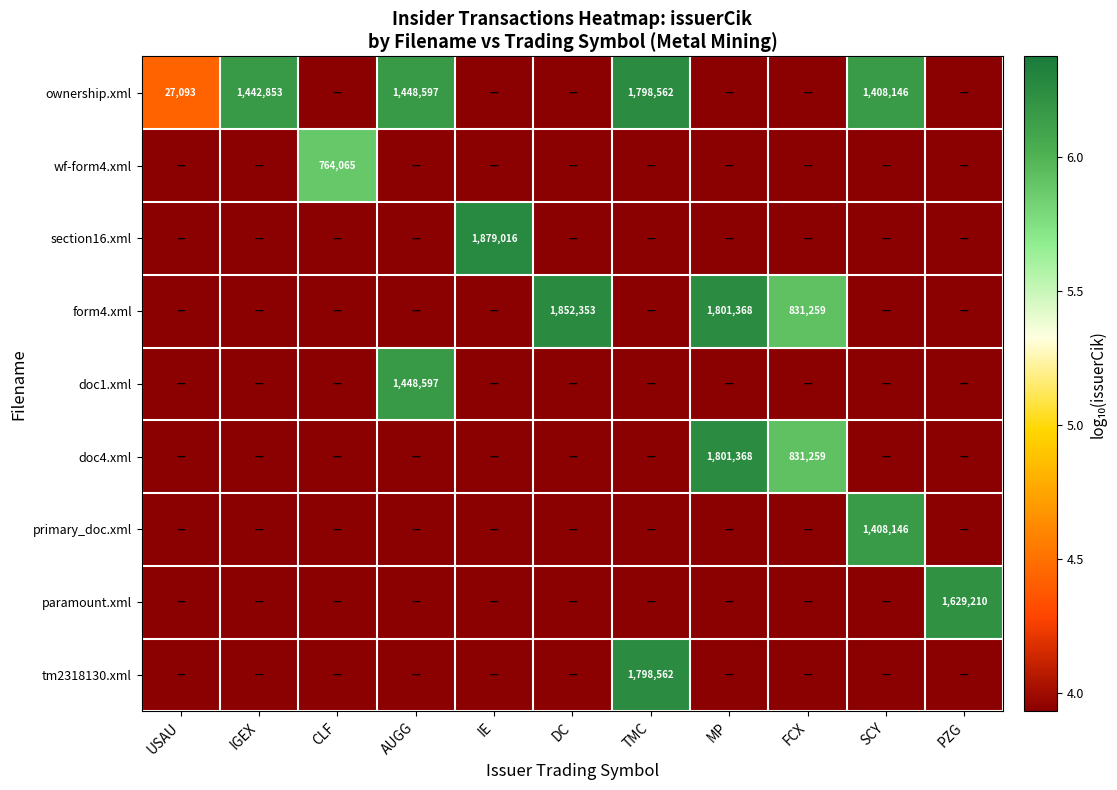

Is the value of form4.xml at TMC greater than the value of tm2318130.xml at TMC?

No